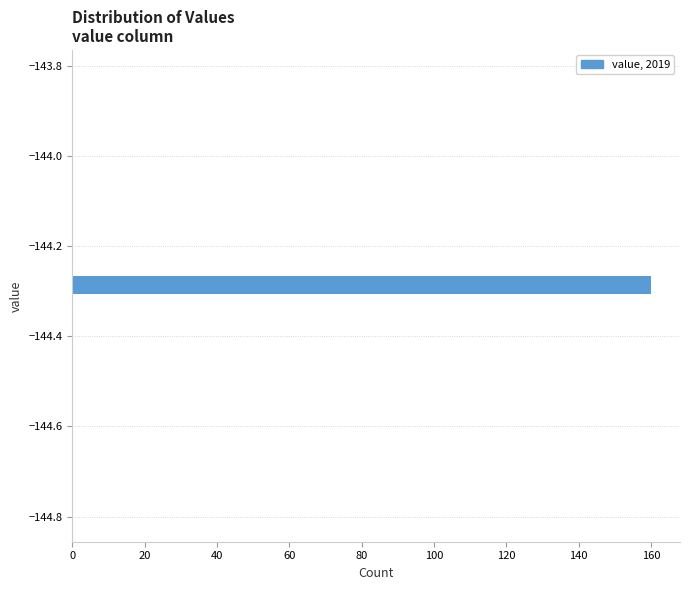

Around what value on the y-axis is the longest bar? Give the approximate position of its centre, as read against the axis.

-144.28